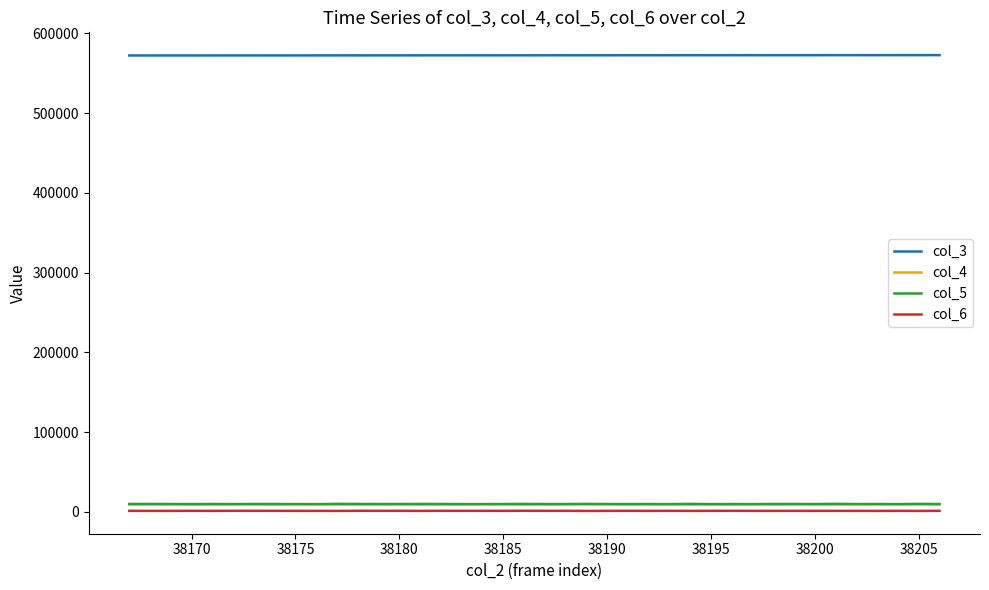

Which series has the largest total across all categories?

col_3